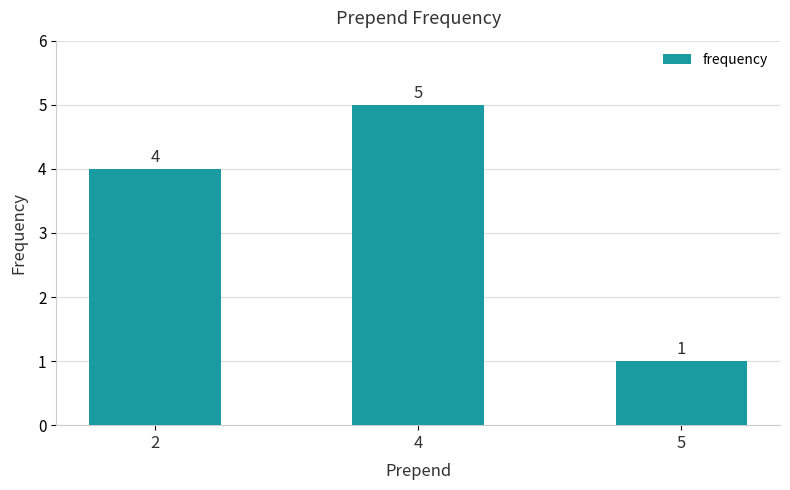

What is the change in value from 2 to 4?

+1